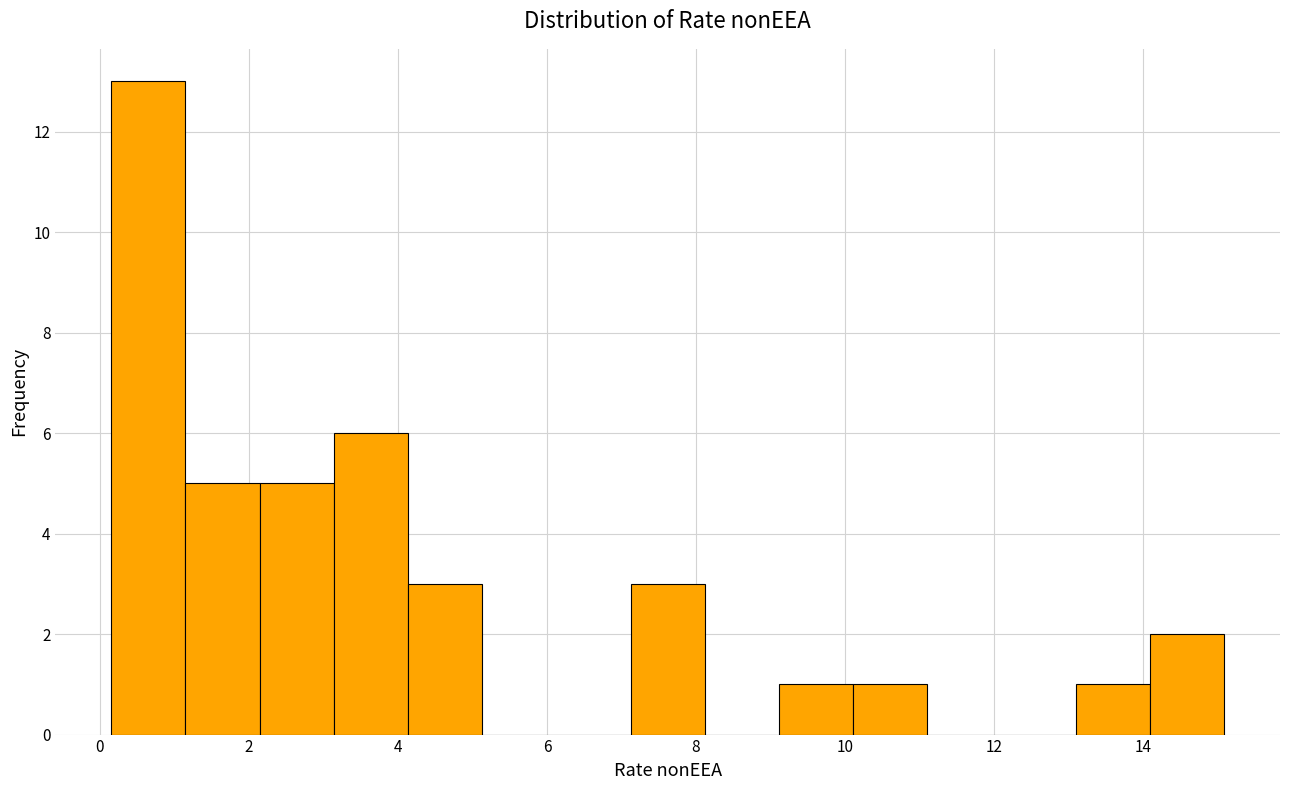

Which range on the x-axis has the tallest bar?

0.2 to 1.2